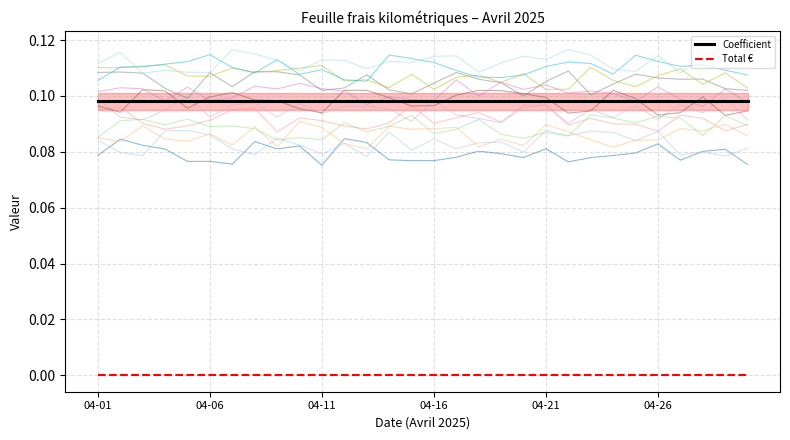

Read the Coefficient value at 14.

0.1